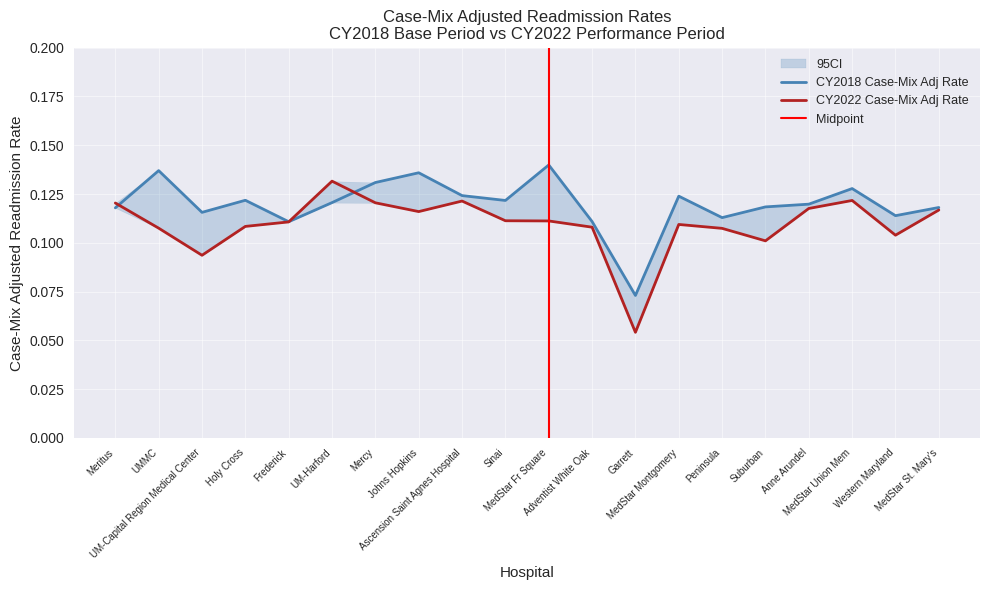

How many interior local peaks does the CY2022 Case-Mix Adj Rate series have?

4